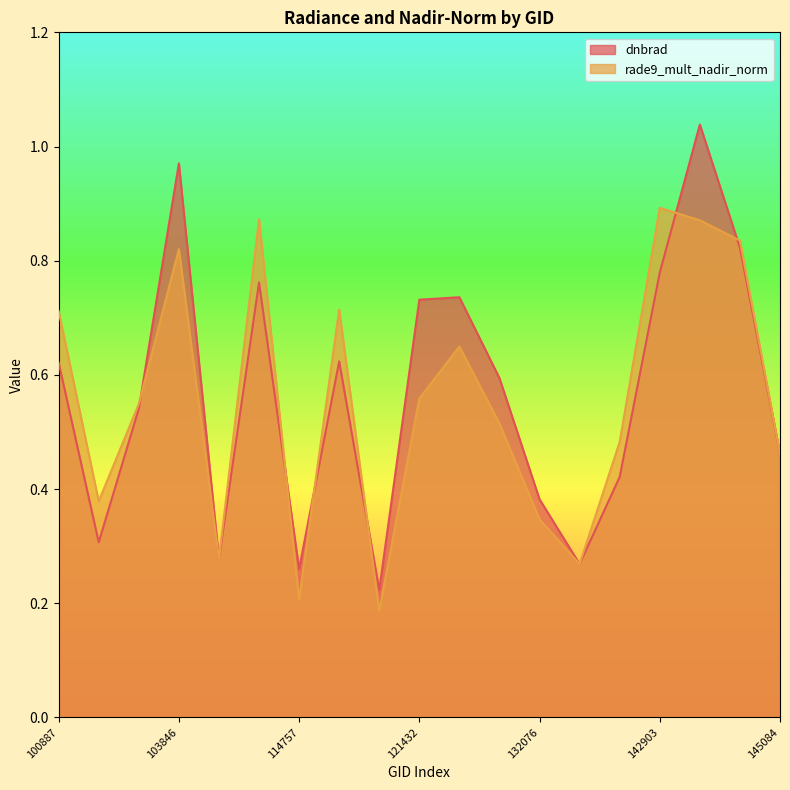

What is the maximum value for dnbrad?

1.0